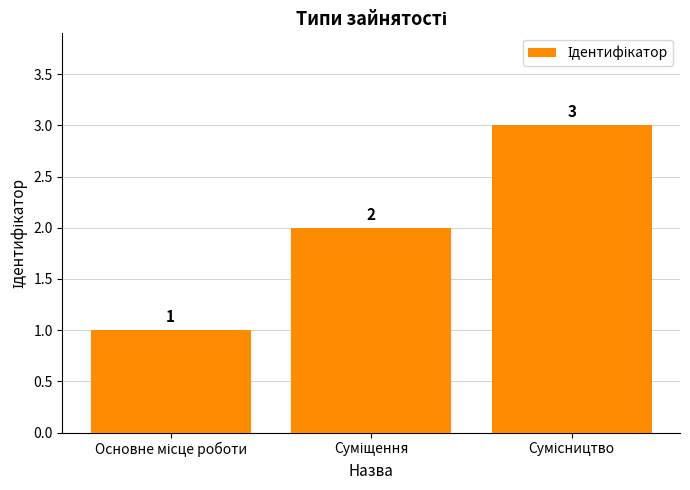

What is the sum of all values?

6